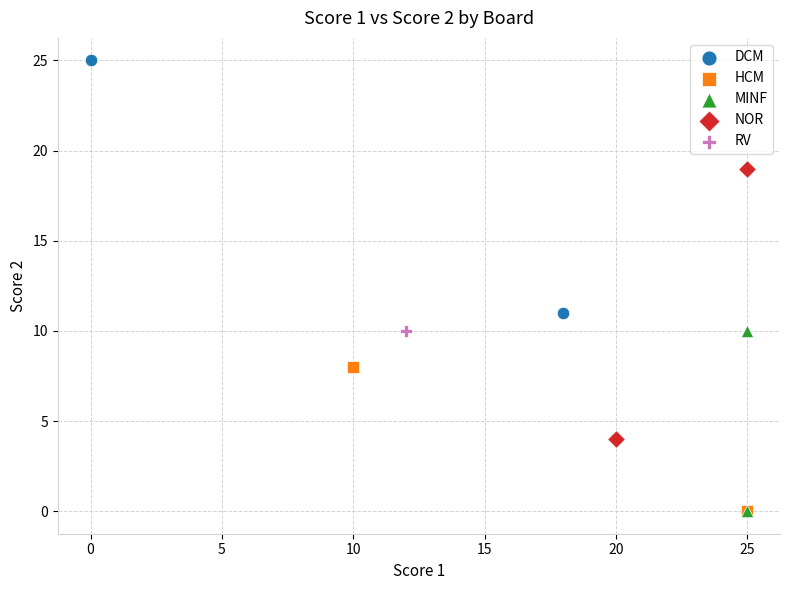

What are all the series names shown in the legend?

DCM, HCM, MINF, NOR, RV